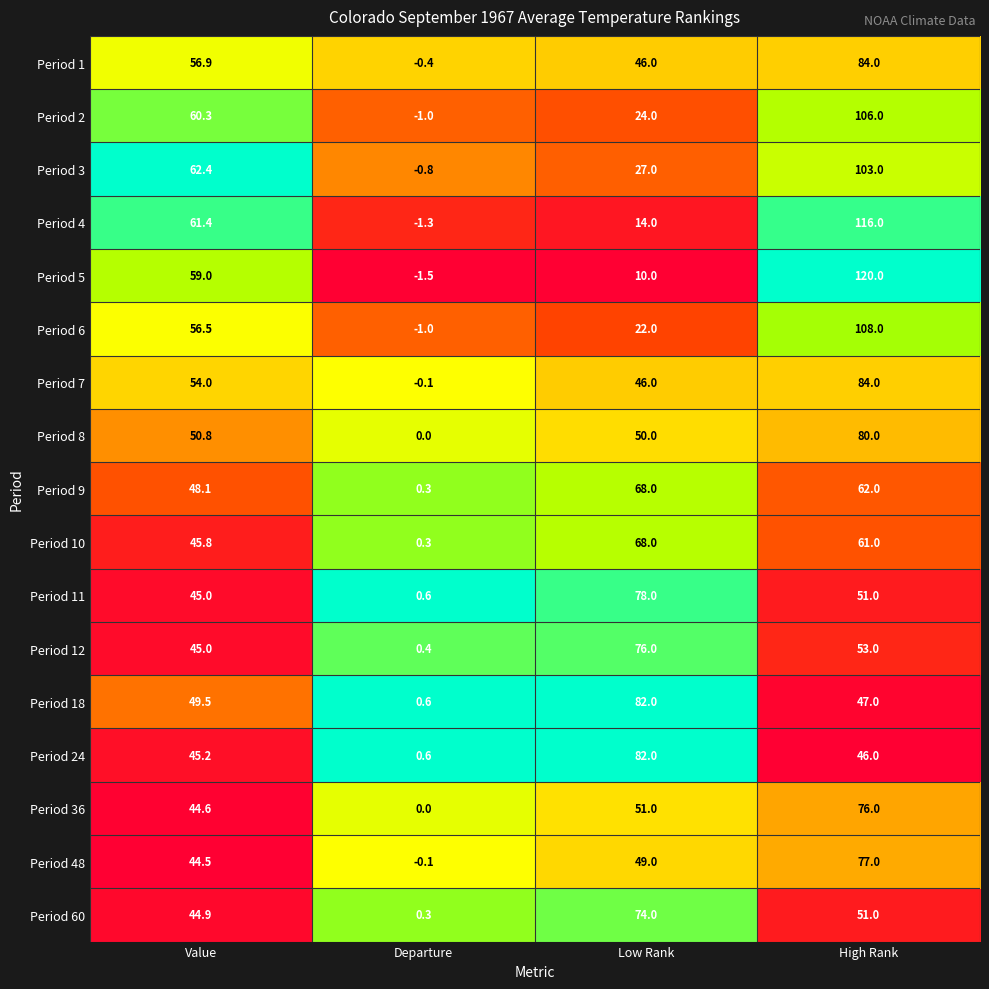

Which series has the largest total across all categories?

Period 3